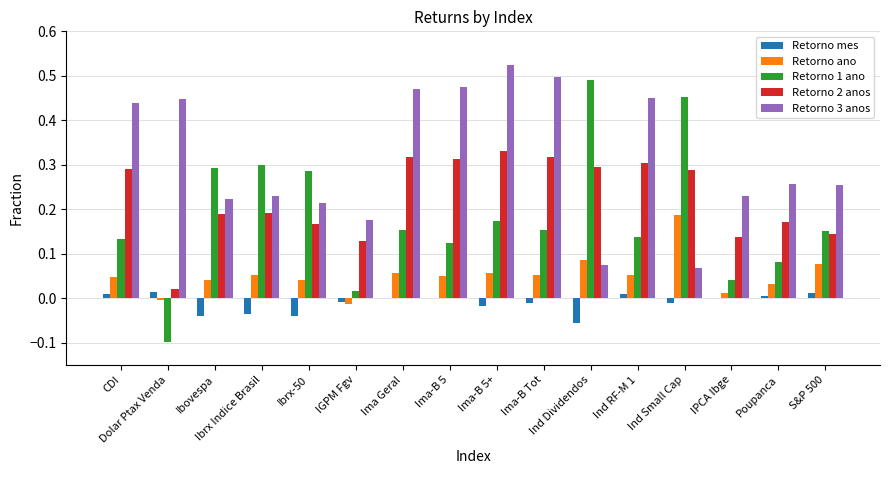

Which series has the largest range (max minus min)?

Retorno 1 ano